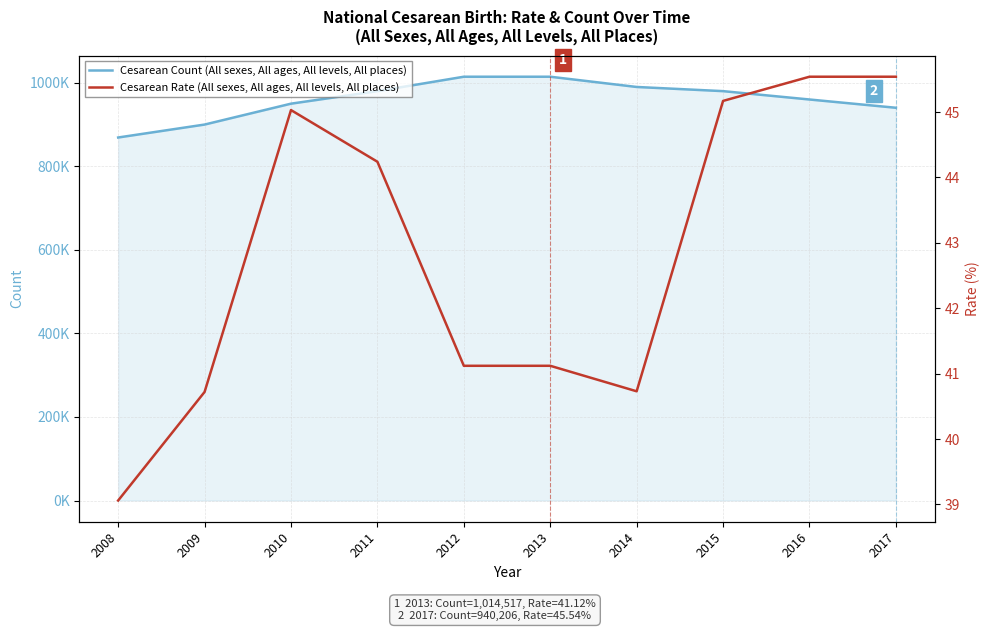

What is the difference between the Cesarean Rate (All sexes, All ages, All levels, All places) values at 2015 and 2009?

4.5